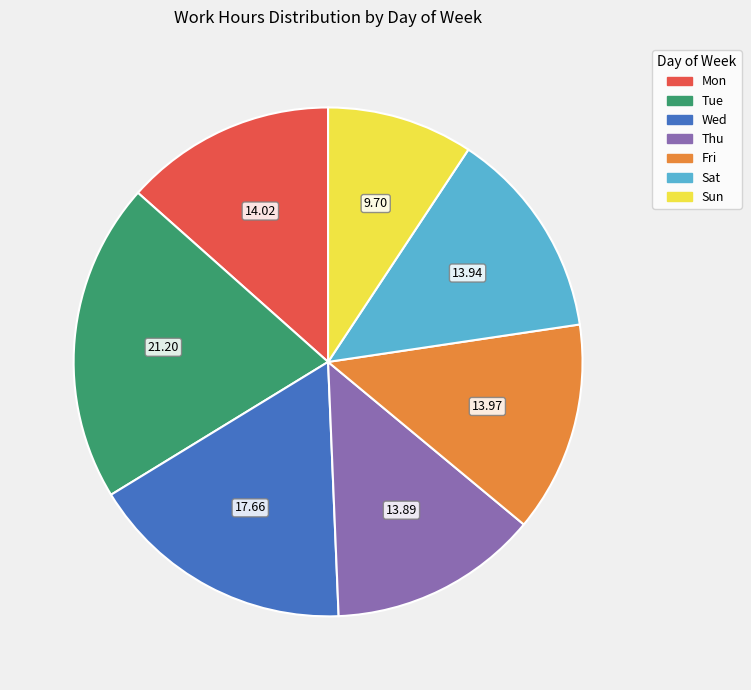

What is the smallest slice in the pie chart?

Sun